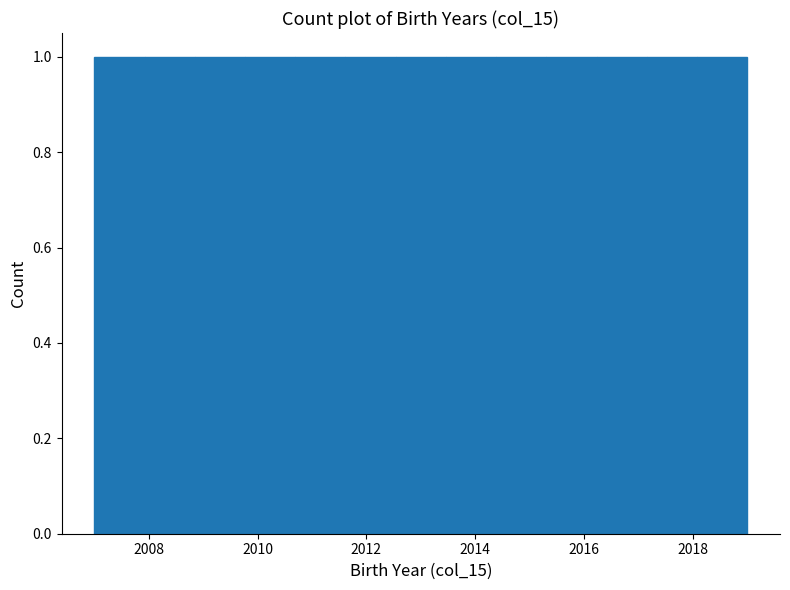

How tall is the bar that spans 2008.8 to 2009.8 on the x-axis? Neither the bar edges nor the heights are printed on the chart, so give them approximately, as read against the axes.

1